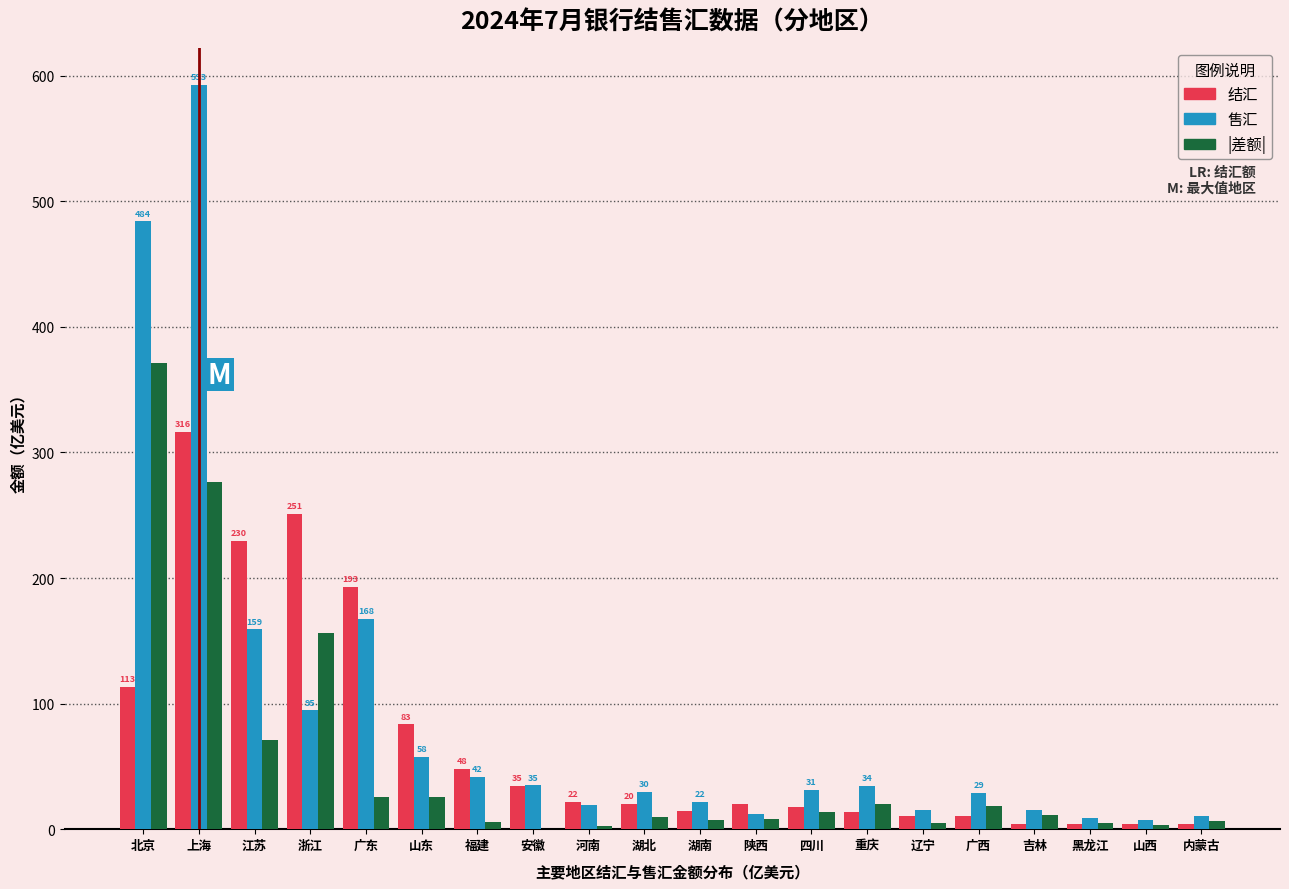

At which label does 售汇 reach its peak?

上海